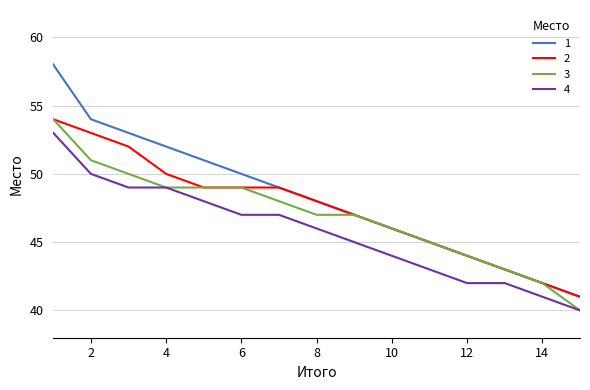

True or false: 2 and 4 cross at least once.

False